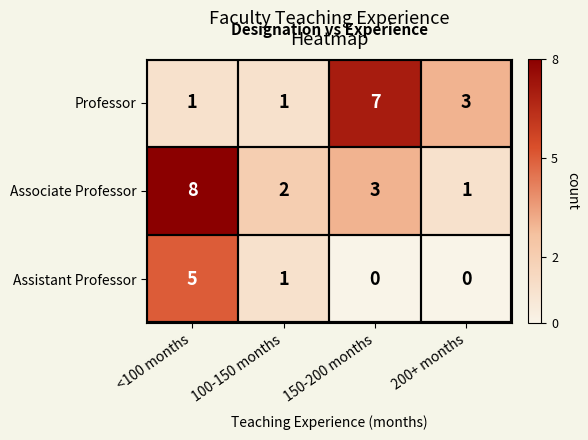

Count the number of categories in the chart.

4